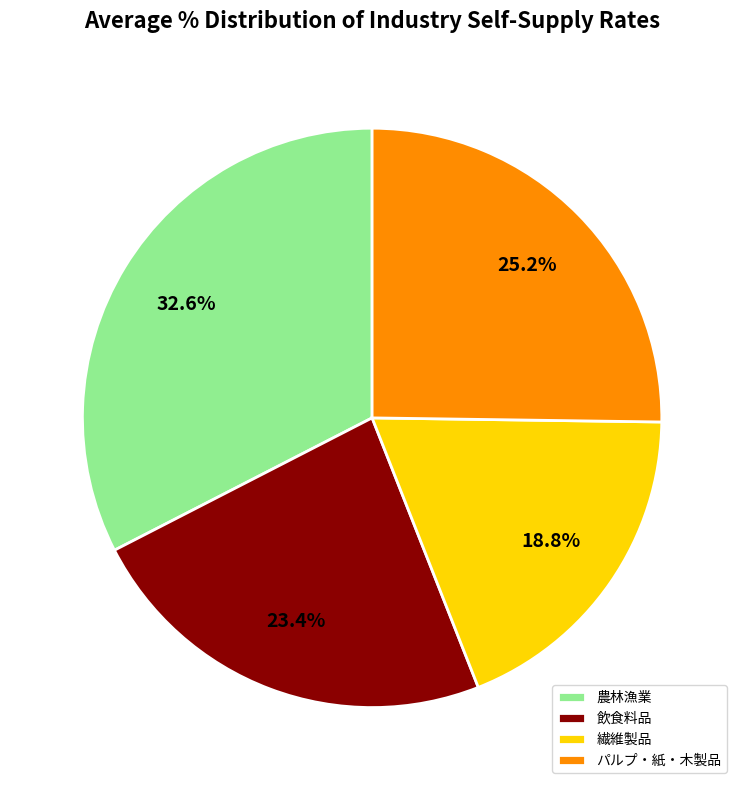

To the nearest percent, what is the difference between the パルプ・紙・木製品 and 繊維製品 slice percentages?

6%